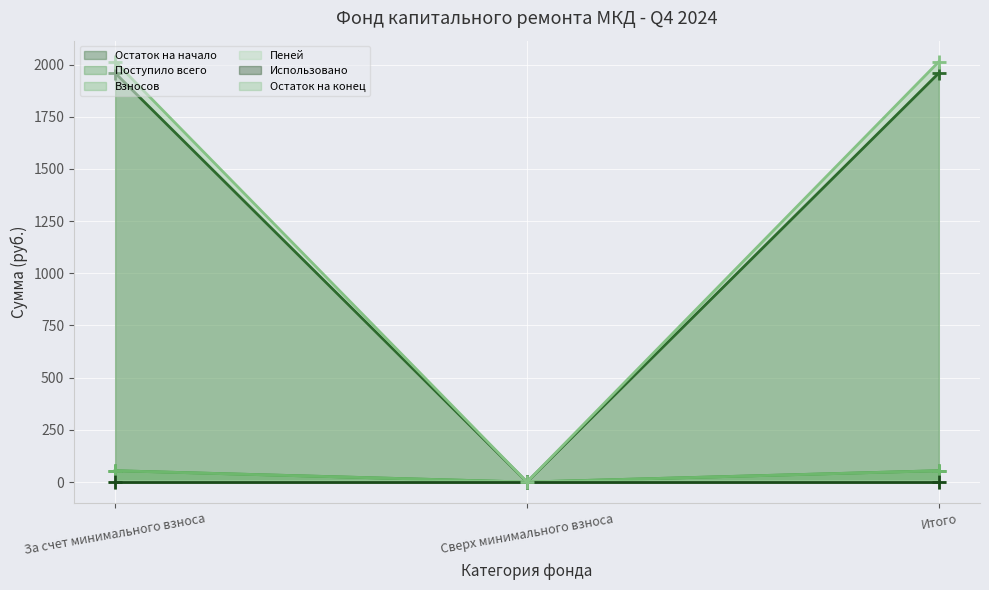

Which label corresponds to the largest value in the chart?

За счет минимального взноса